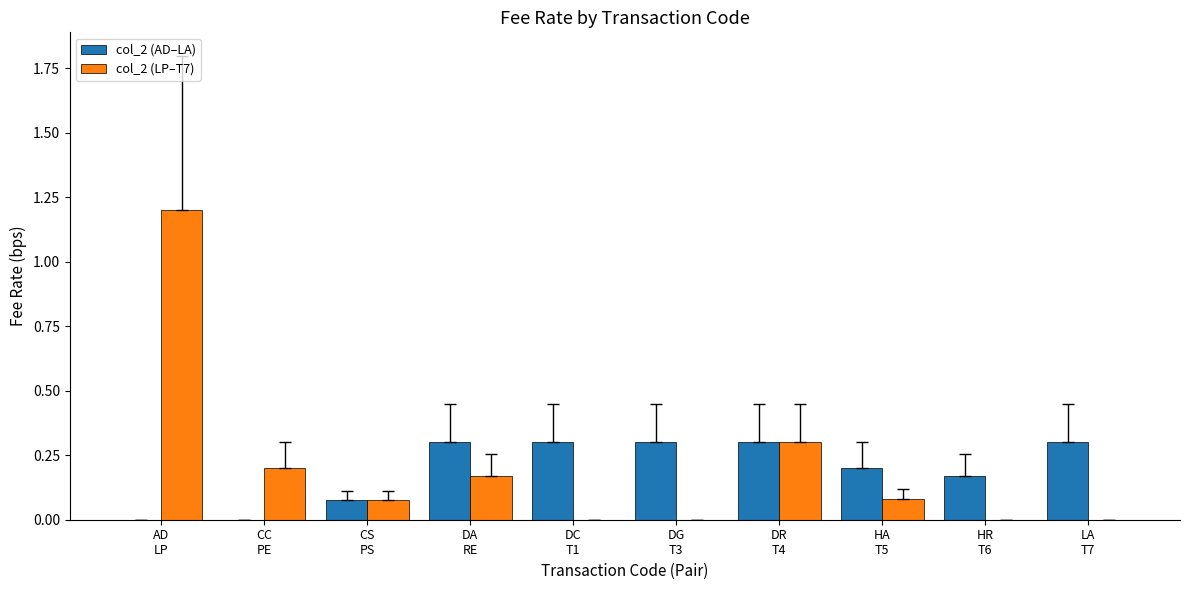

How many categories are shown in the chart?

10